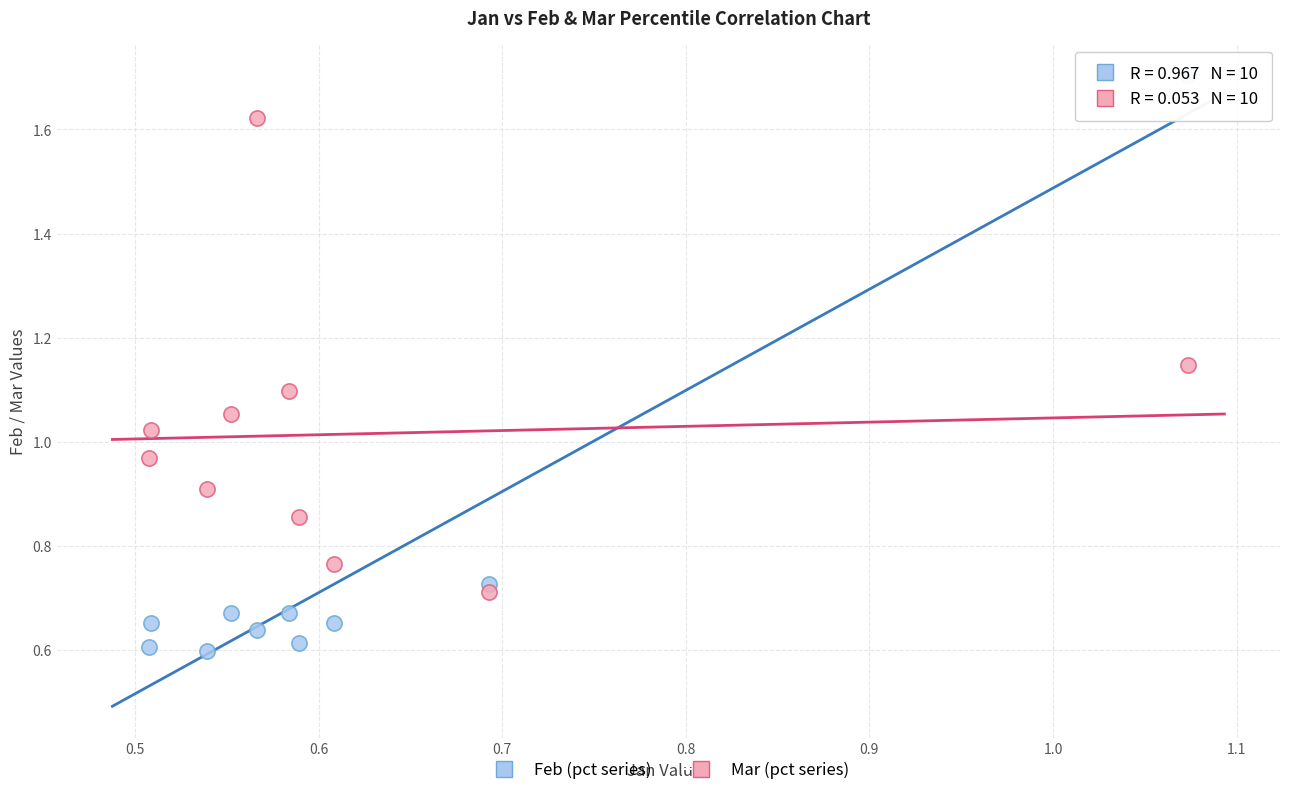

Which series has the largest Y range (max minus min)?

Feb (pct series)